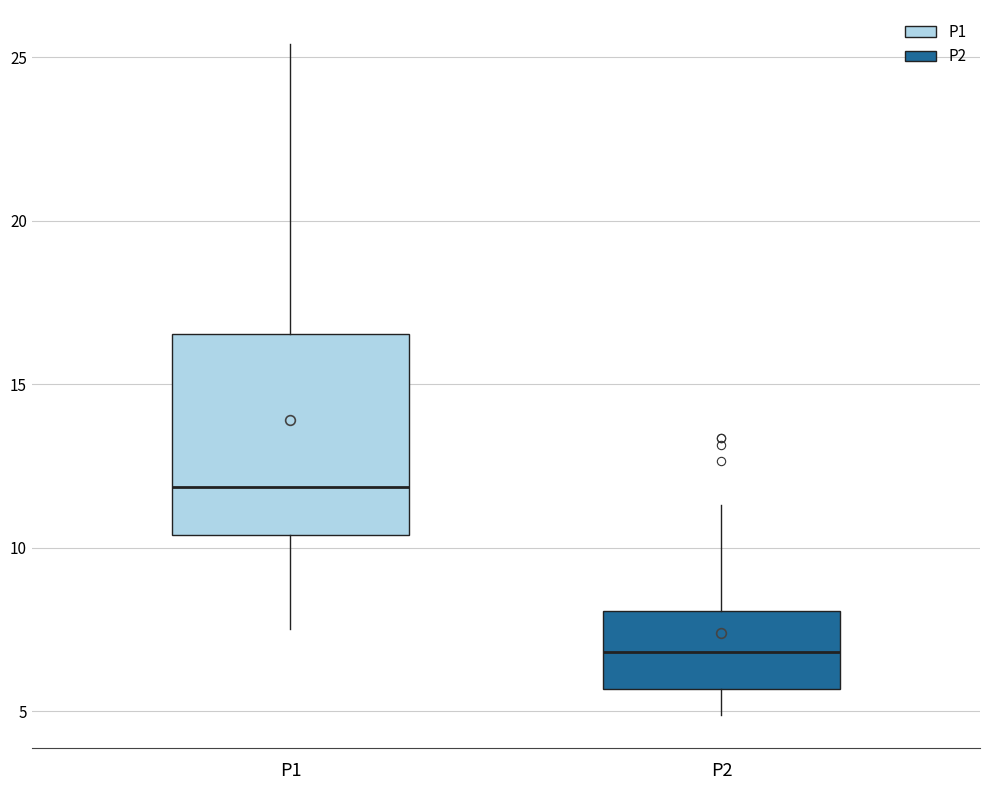

Reading left to right, read every box against the y-axis: the position of its median line, the range the box covers, and the ends of its whiskers. The values are not printed on the chart, so give them approximately, as read against the axis.

P1: median 12.0, box 10.5 to 16.5, whiskers 7.5 to 25.5
P2: median 7.0, box 5.5 to 8.0, whiskers 5.0 to 11.5